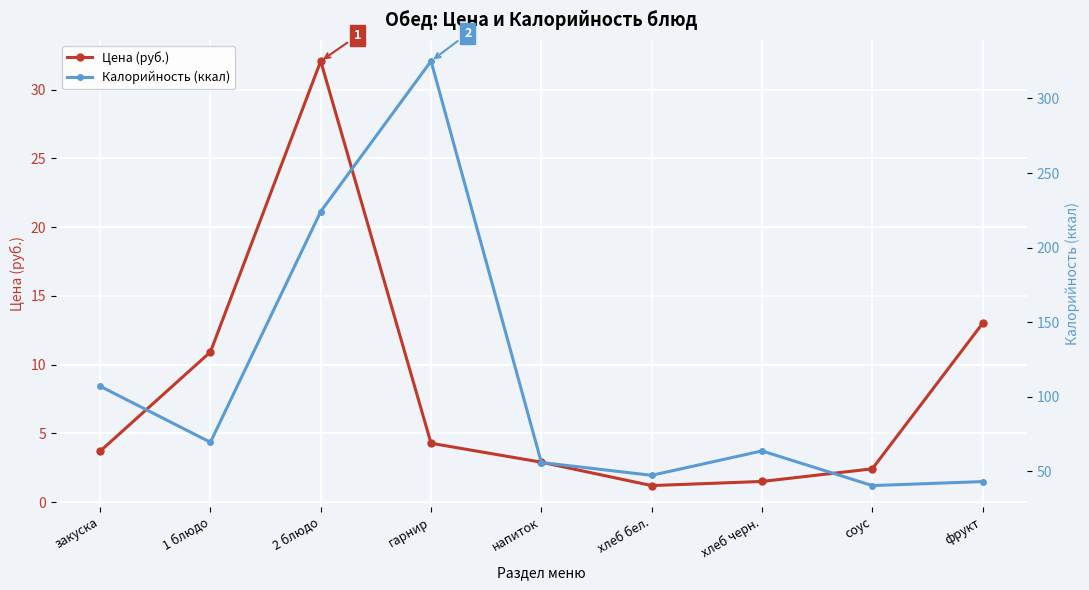

Between гарнир and хлеб бел., which series saw the biggest shift?

Калорийность (ккал)